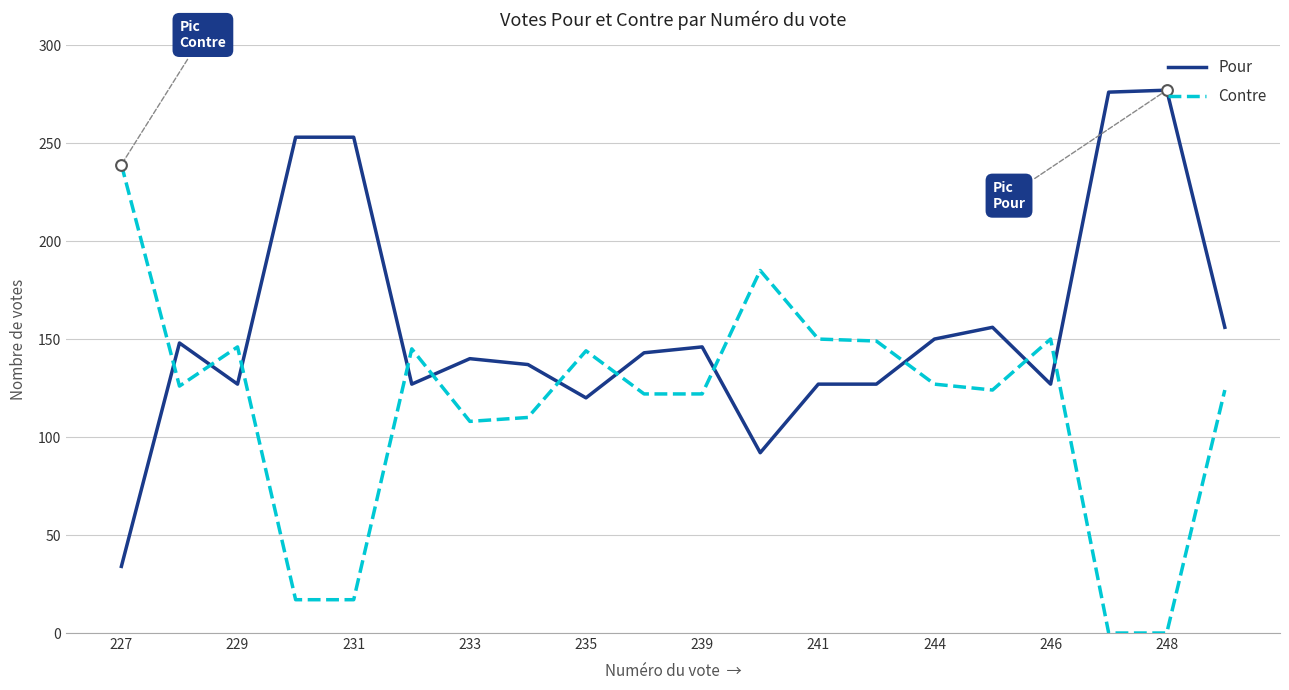

At how many categories does at least one series exceed 130?

20